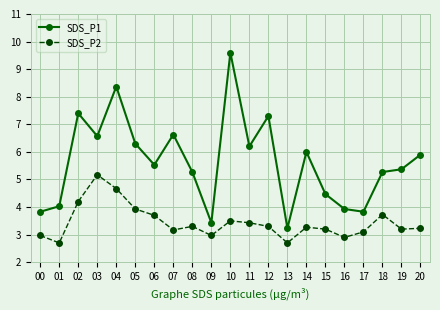

Reading right to left, list all the values displayed in this chart.

SDS_P1: 5.9	5.4	5.3	3.8	3.9	4.5	6.0	3.2	7.3	6.2	9.6	3.4	5.3	6.6	5.5	6.3	8.4	6.6	7.4	4.0	3.8
SDS_P2: 3.2	3.2	3.7	3.1	2.9	3.2	3.3	2.7	3.3	3.4	3.5	3.0	3.3	3.2	3.7	3.9	4.7	5.2	4.2	2.7	3.0